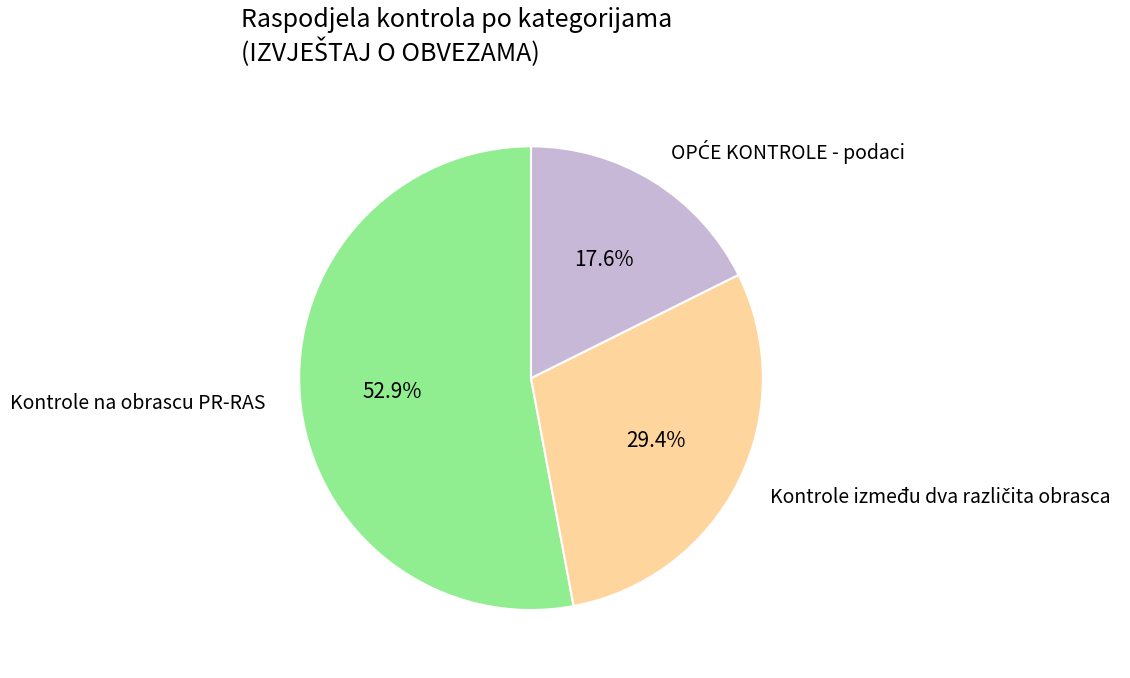

Which slice represents more than half of the pie?

Kontrole na obrascu PR-RAS